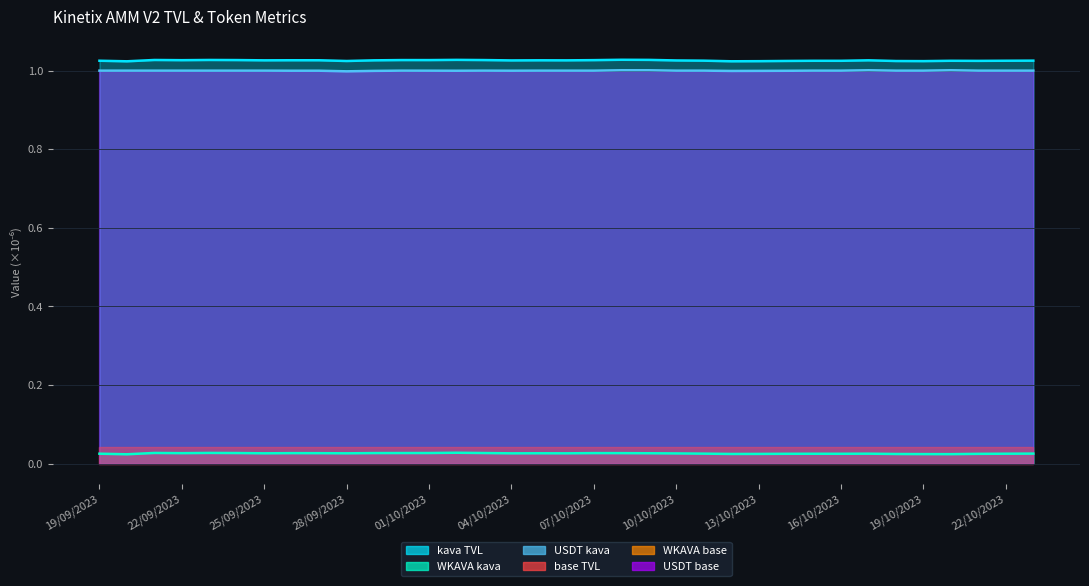

What is the label of the 16th point from the left?

04/10/2023